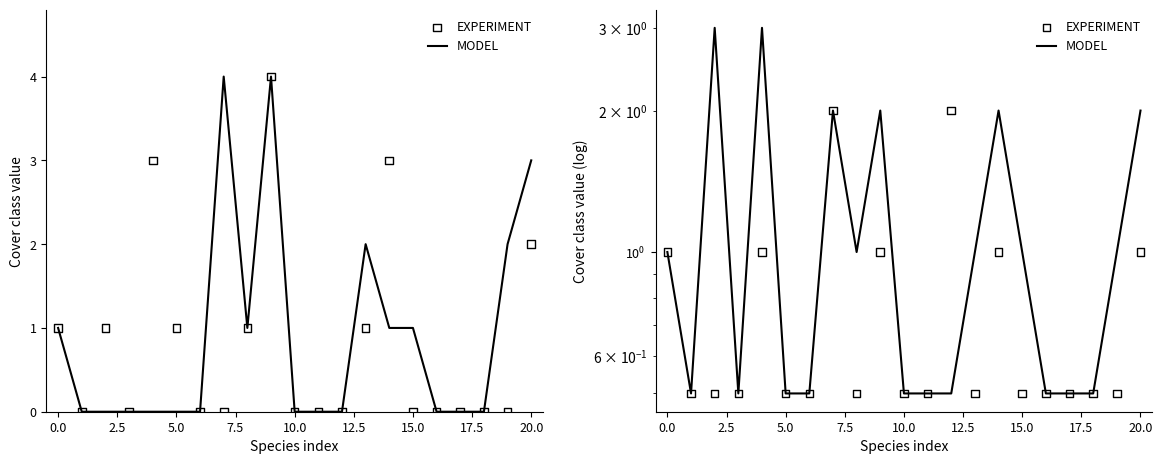

What are all the series names shown in the legend?

MODEL, EXPERIMENT